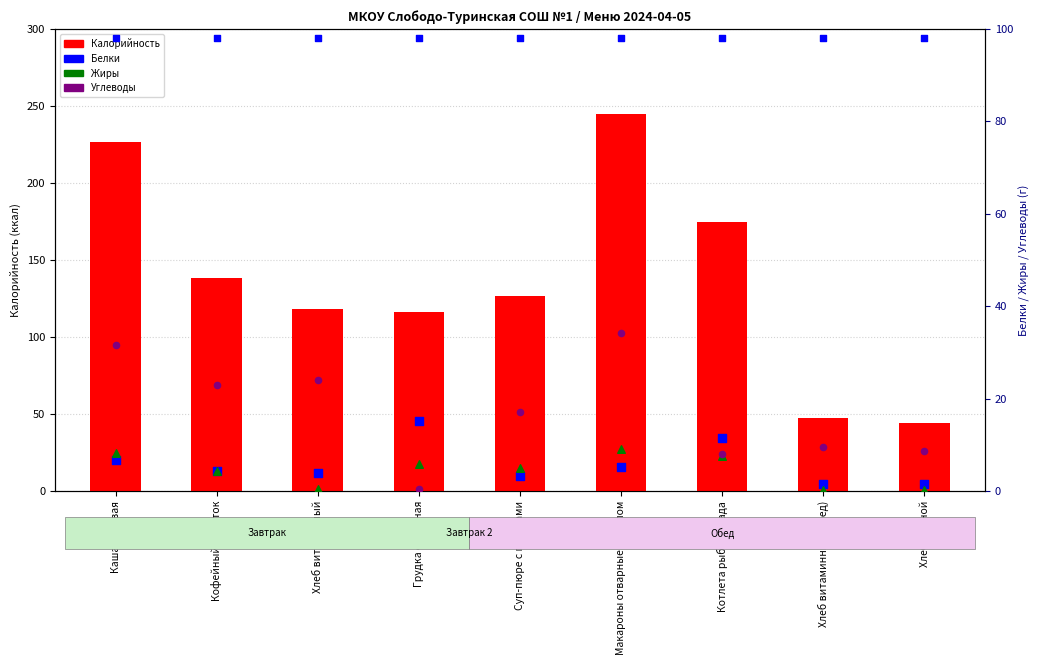

What is the total value across all series at Хлеб витаминный?

146.2